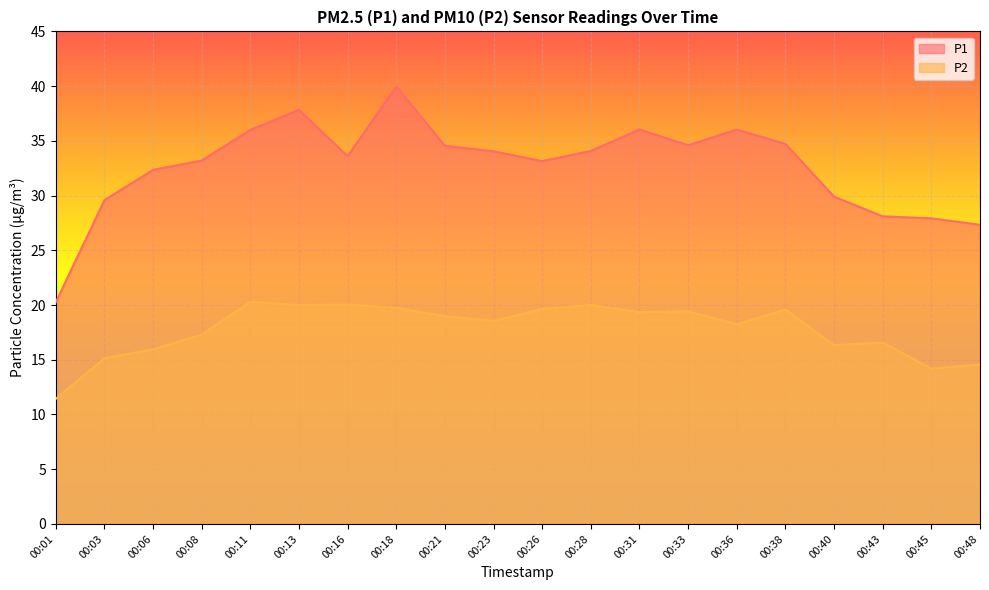

Reading left to right, transcribe all the data shown in this chart.

P1: 00:01=20.2	00:03=29.6	00:06=32.4	00:08=33.2	00:11=36.0	00:13=37.8	00:16=33.6	00:18=40.0	00:21=34.5	00:23=34.0	00:26=33.1	00:28=34.1	00:31=36.0	00:33=34.6	00:36=36.0	00:38=34.7	00:40=29.9	00:43=28.1	00:45=27.9	00:48=27.3
P2: 00:01=11.4	00:03=15.2	00:06=15.9	00:08=17.3	00:11=20.3	00:13=20.0	00:16=20.1	00:18=19.8	00:21=19.0	00:23=18.6	00:26=19.6	00:28=20.0	00:31=19.4	00:33=19.4	00:36=18.2	00:38=19.6	00:40=16.3	00:43=16.6	00:45=14.2	00:48=14.6